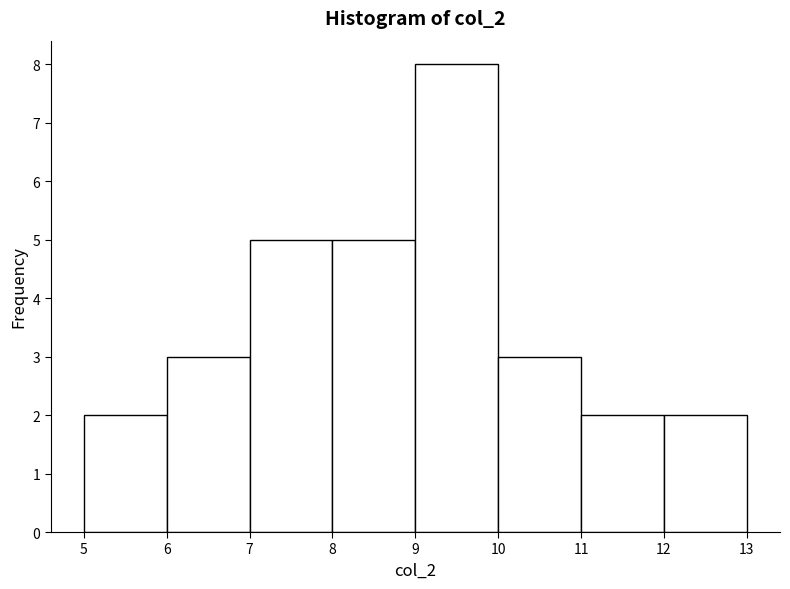

Reading left to right, transcribe this chart: for each bar, give the range it covers on the x-axis and its height. The values are not printed on the chart, so give them approximately, as read against the axis.

5 to 6: 2
6 to 7: 3
7 to 8: 5
8 to 9: 5
9 to 10: 8
10 to 11: 3
11 to 12: 2
12 to 13: 2